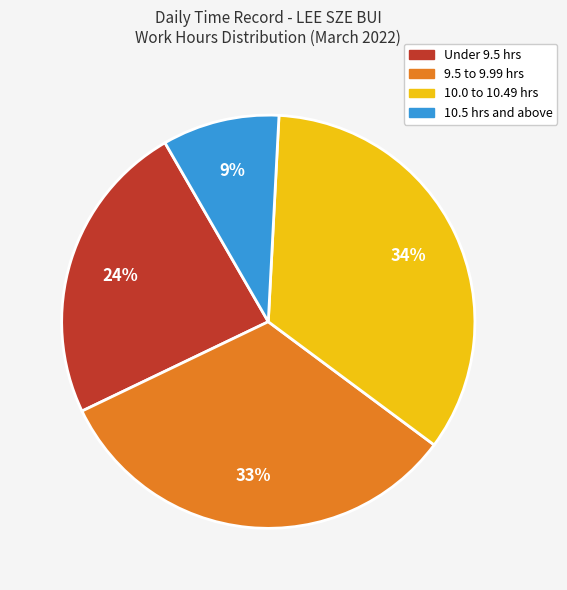

To the nearest percent, what is the difference between the largest and smallest slice percentages?

25%